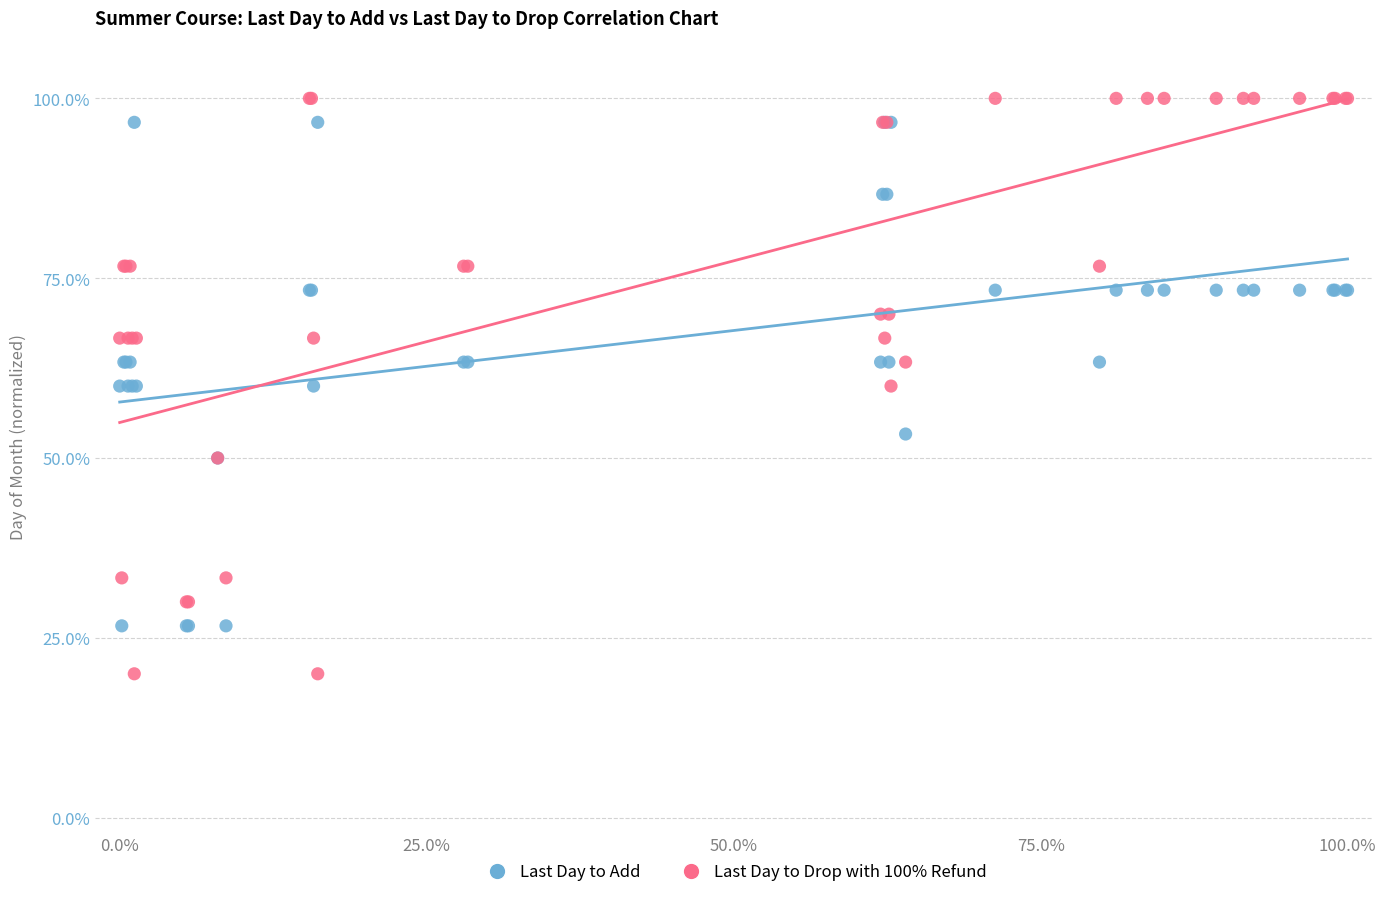

Which series has the largest Y range (max minus min)?

Last Day to Drop with 100% Refund